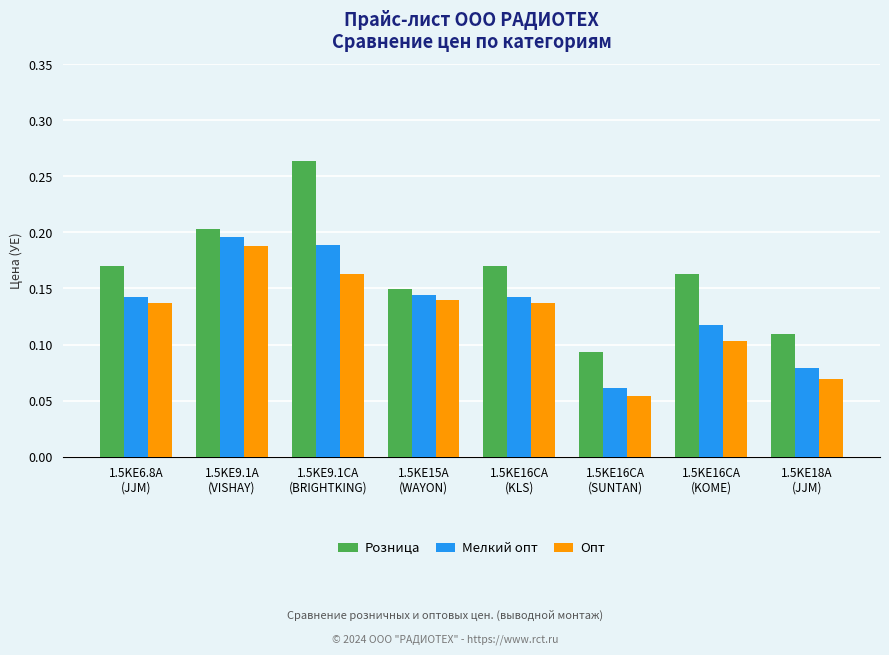

How many Мелкий опт values are between 0 and 1?

8